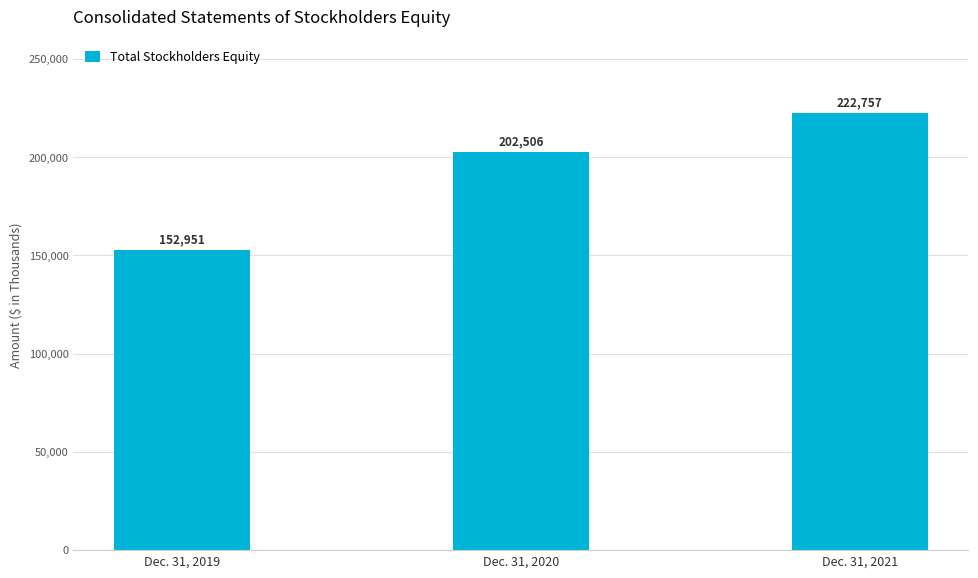

At which label is the value closest to 187854?

Dec. 31, 2020